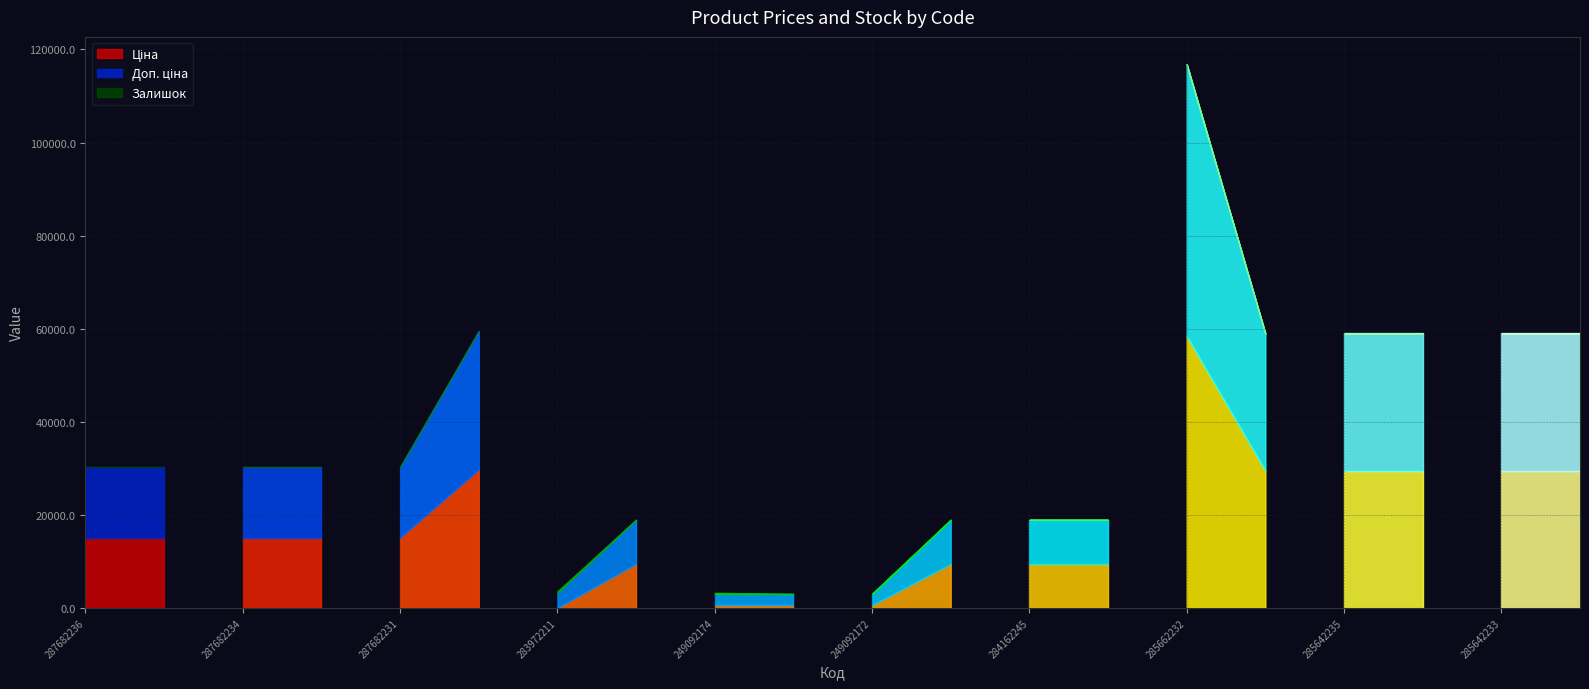

At which category is the sum across all series the highest?

285662232